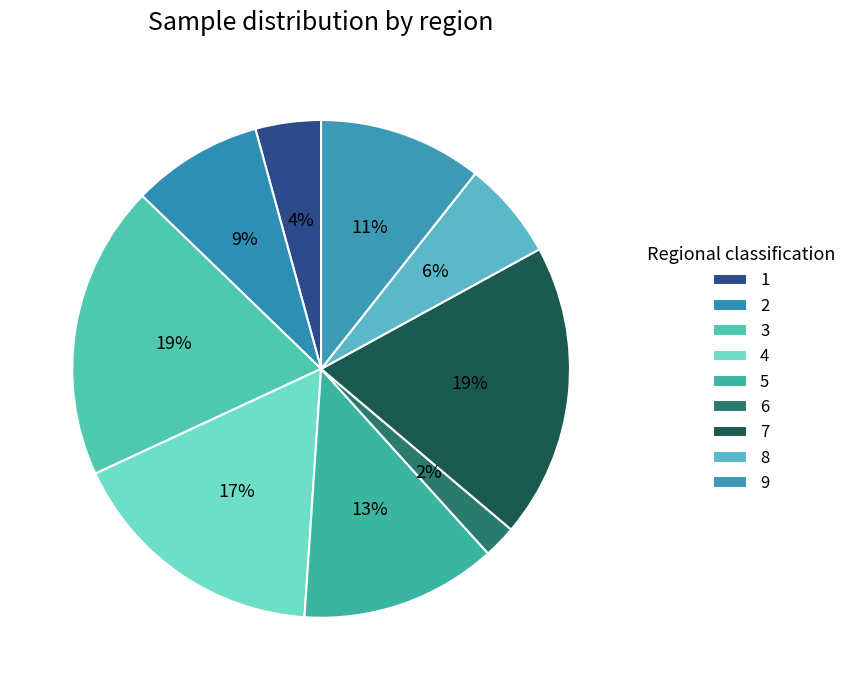

Which category has the biggest portion of the pie?

3